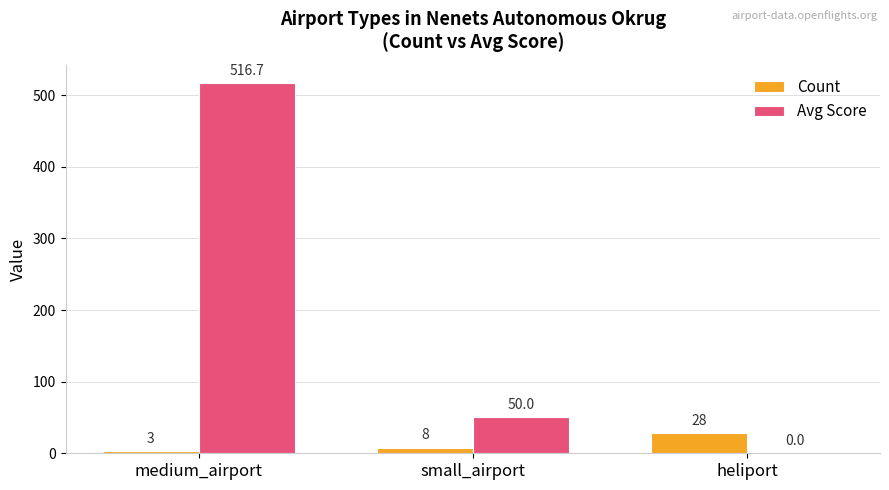

True or false: Count has a value of 28.0 at heliport.

True